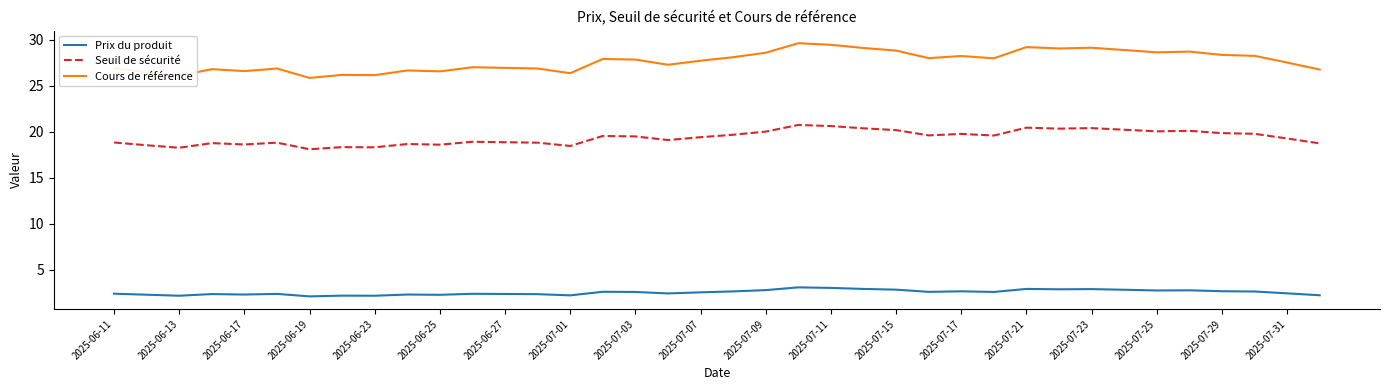

What is the lowest value of the Seuil de sécurité series?

18.1